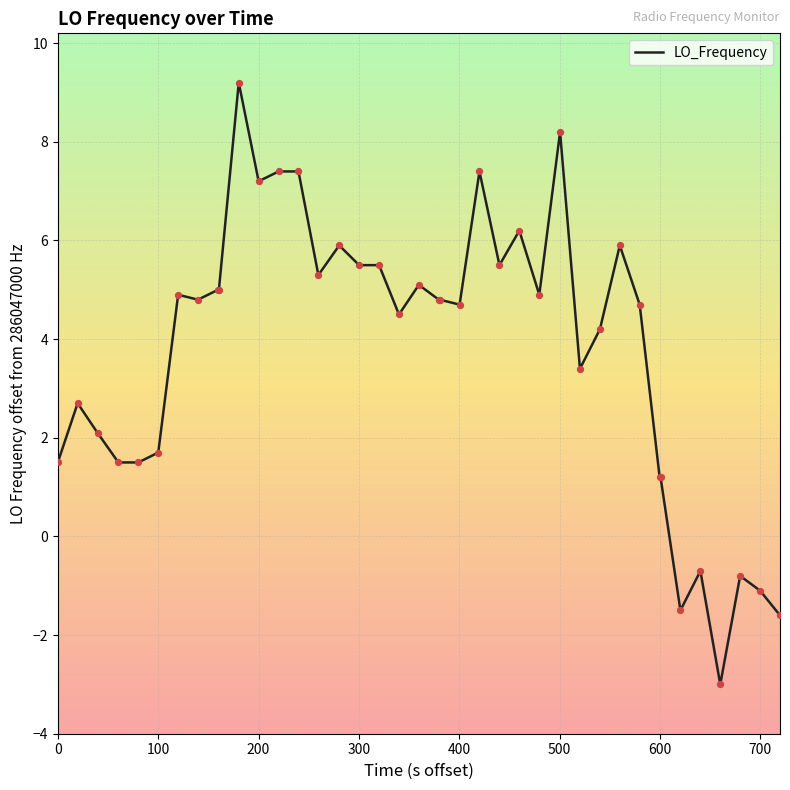

What is the difference between the maximum and minimum values?

12.2